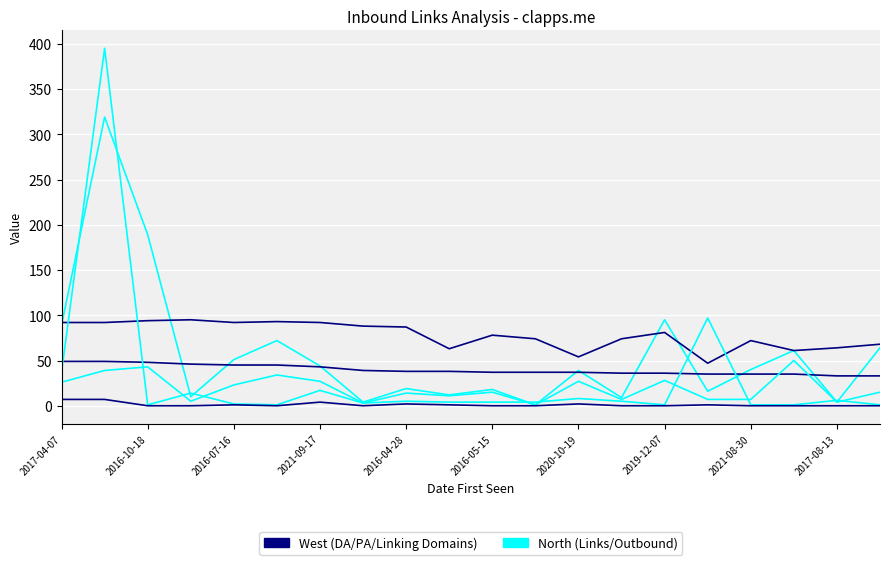

The value of Links to Page at 2016-05-15 is 1. True or false?

False